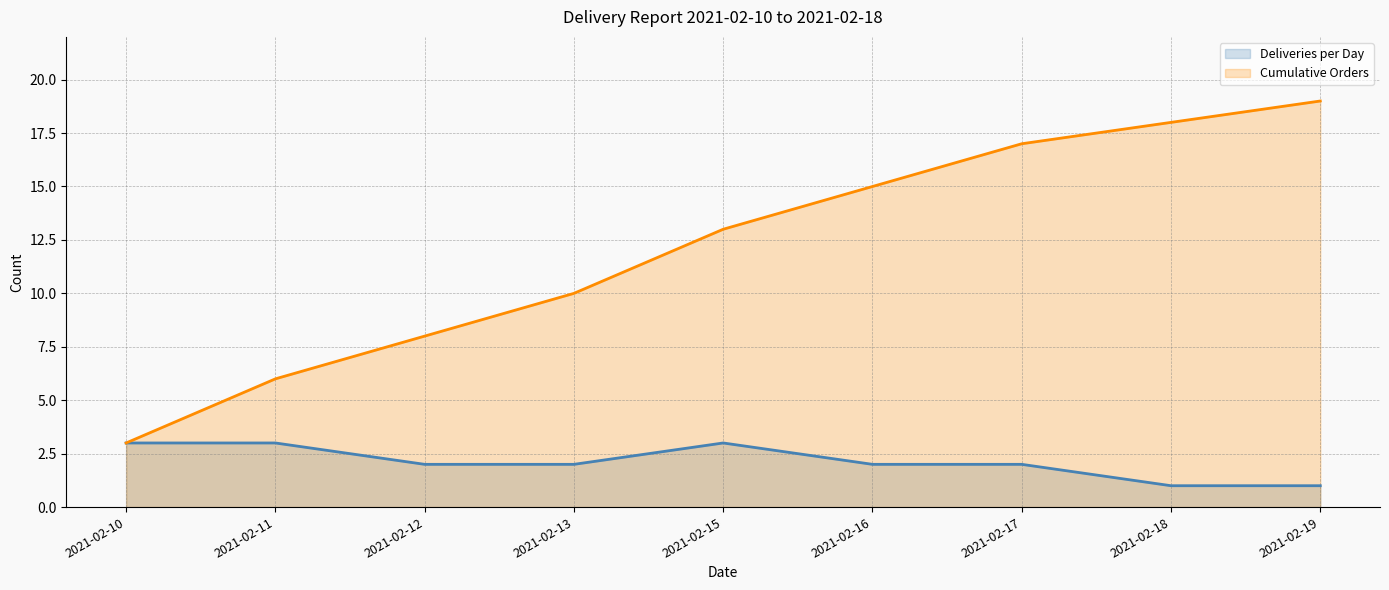

Does the chart display data point markers on the line(s)?

No